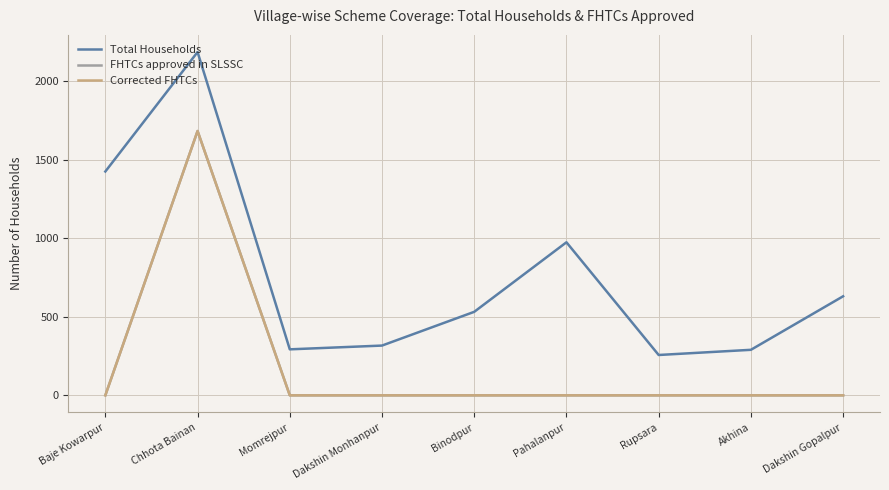

Reading left to right, what are all the values shown in this chart?

Total Households: 1426	2187	293	317	532	975	257	290	631
FHTCs approved in SLSSC: 0	1684	0	0	0	0	0	0	0
Corrected FHTCs: 0	1684	0	0	0	0	0	0	0